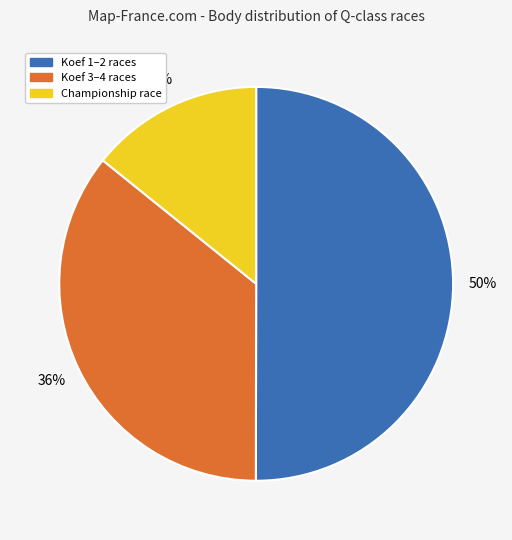

Combined, do Championship race and Koef 1–2 races account for over 50%?

Yes